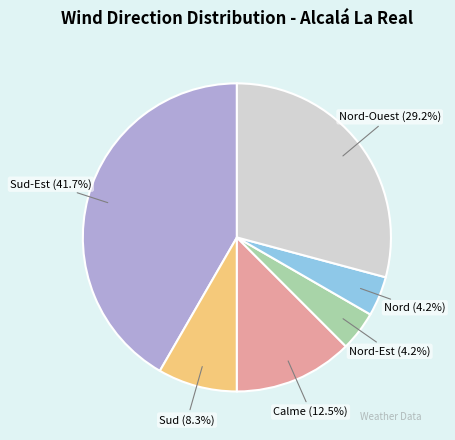

Does any single category account for the majority?

No